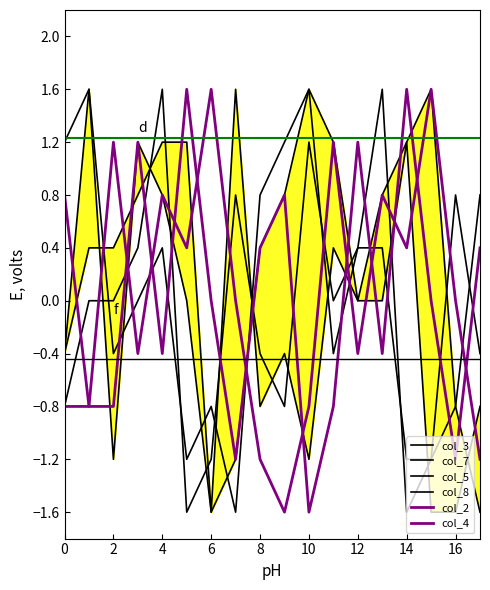

At which category does col_5 reach its first local valley?

2